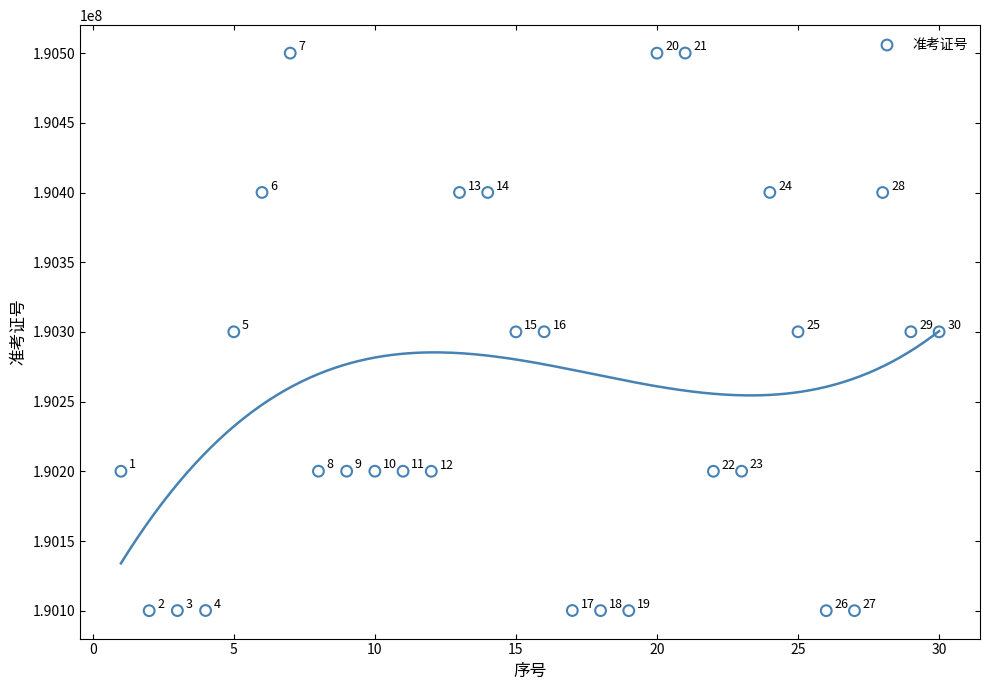

What is the range of X values (max minus min)?

29